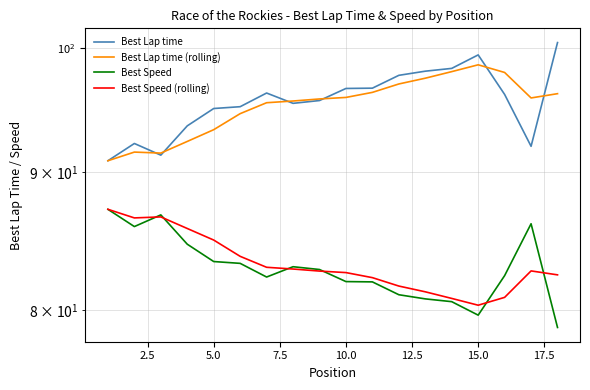

What is the minimum value for Best Lap time?

90.9